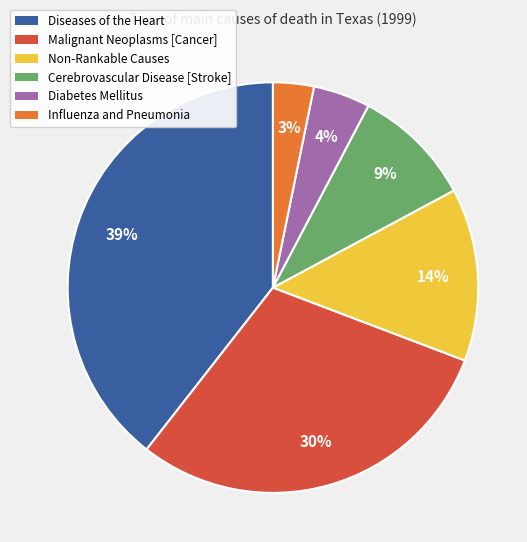

To the nearest percent, what is the difference between the largest and smallest slice percentages?

36%